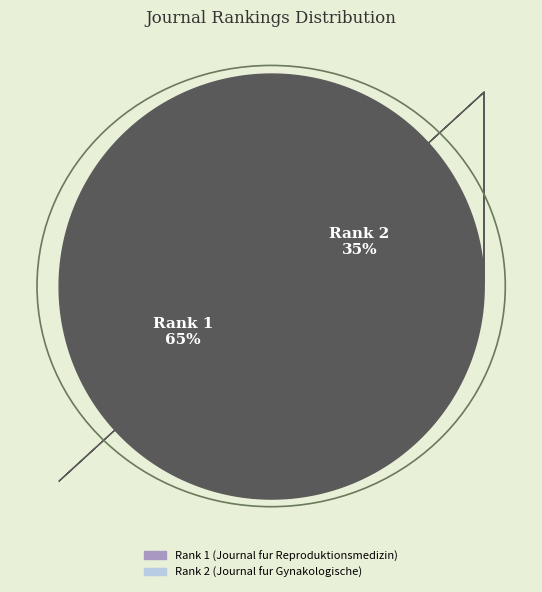

What percentage is the Rank 1 (Journal fur Reproduktionsmedizin) slice, to the nearest percent?

65%